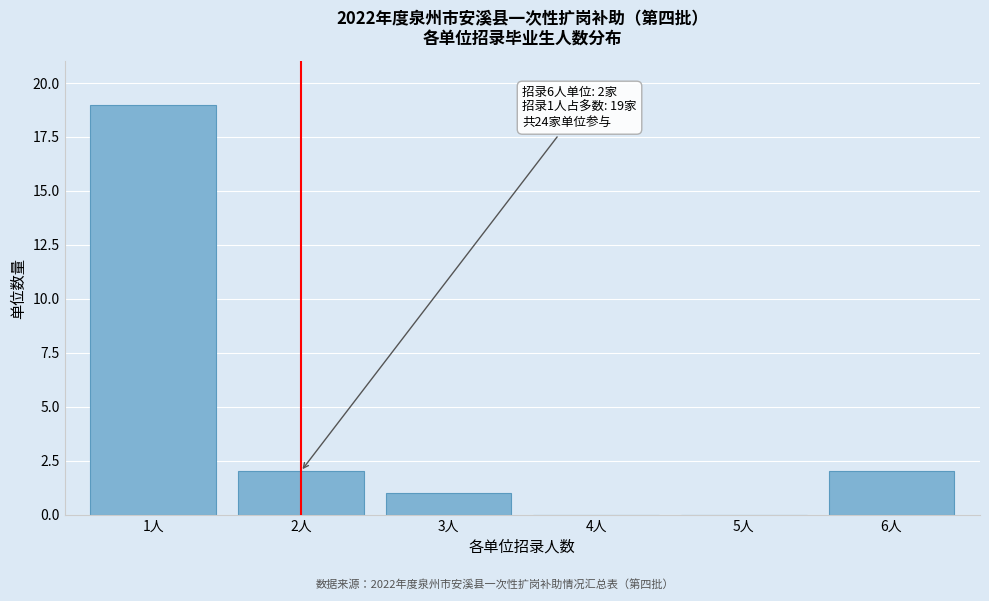

Reading left to right, list all the values displayed in this chart.

1人=19	2人=2	3人=1	4人=0	5人=0	6人=2